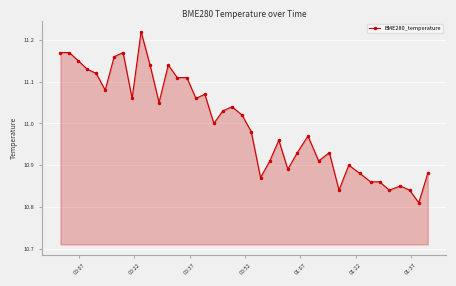

Does the chart have visible grid lines?

Yes